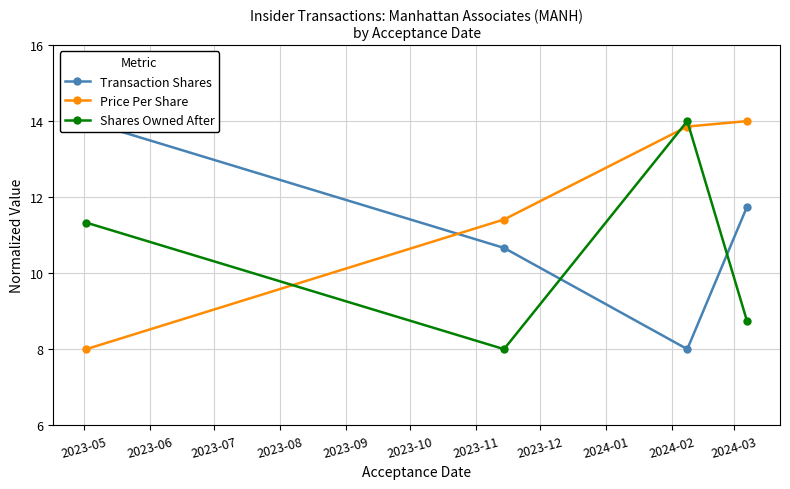

What is the value of the Price Per Share point at the 1st from the left?

8.0